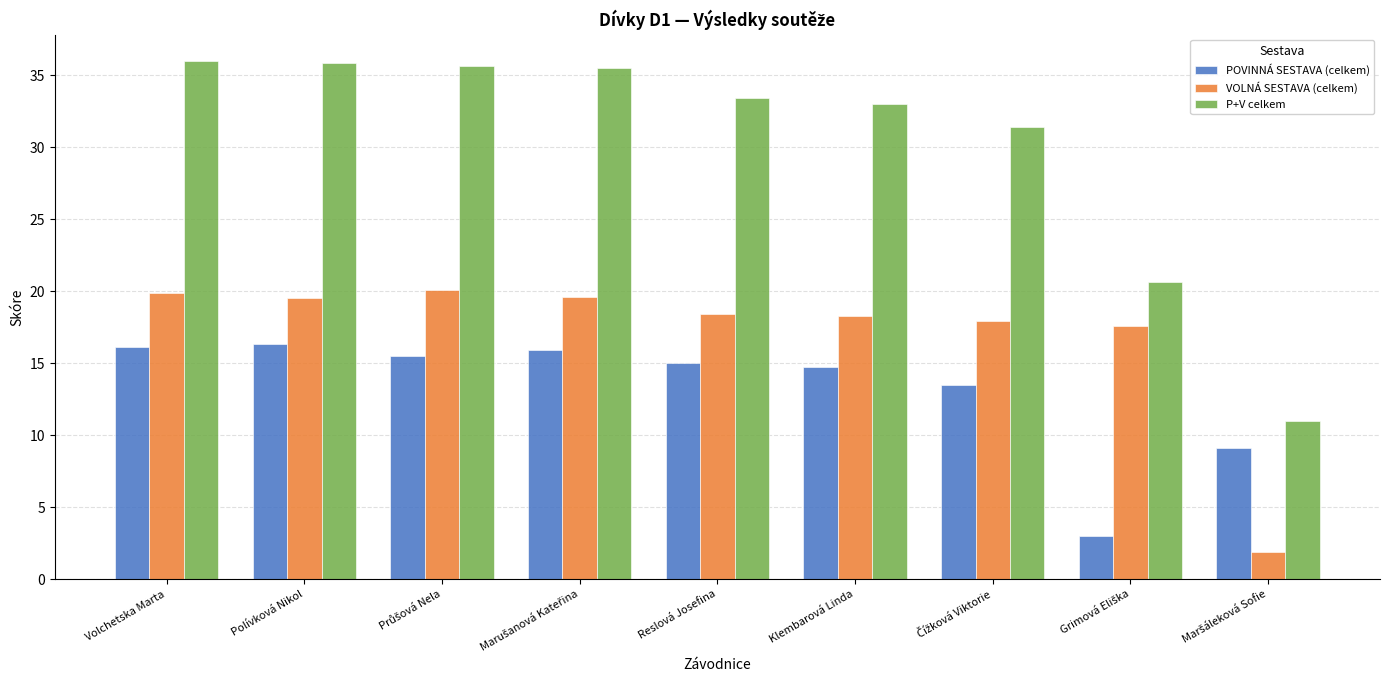

What is the average value of the POVINNÁ SESTAVA (celkem) series?

13.2